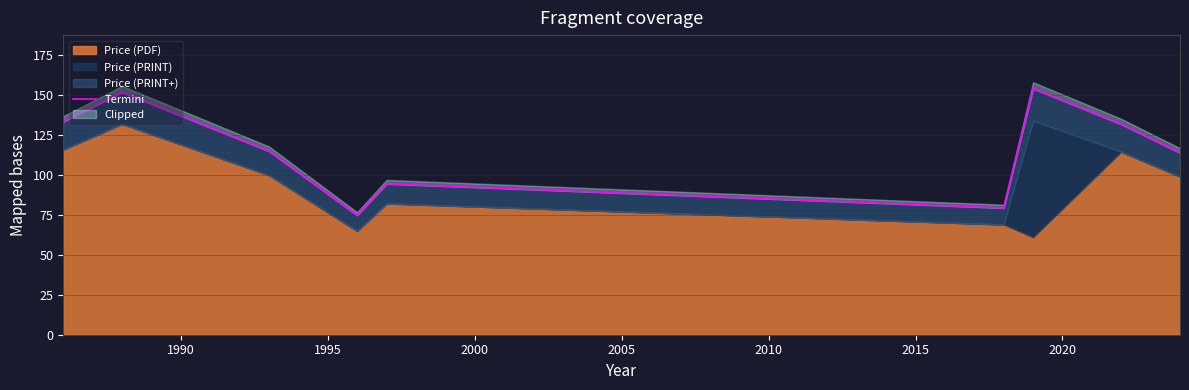

How many points are lower than both their immediate neighbors (excluding endpoints)?

2